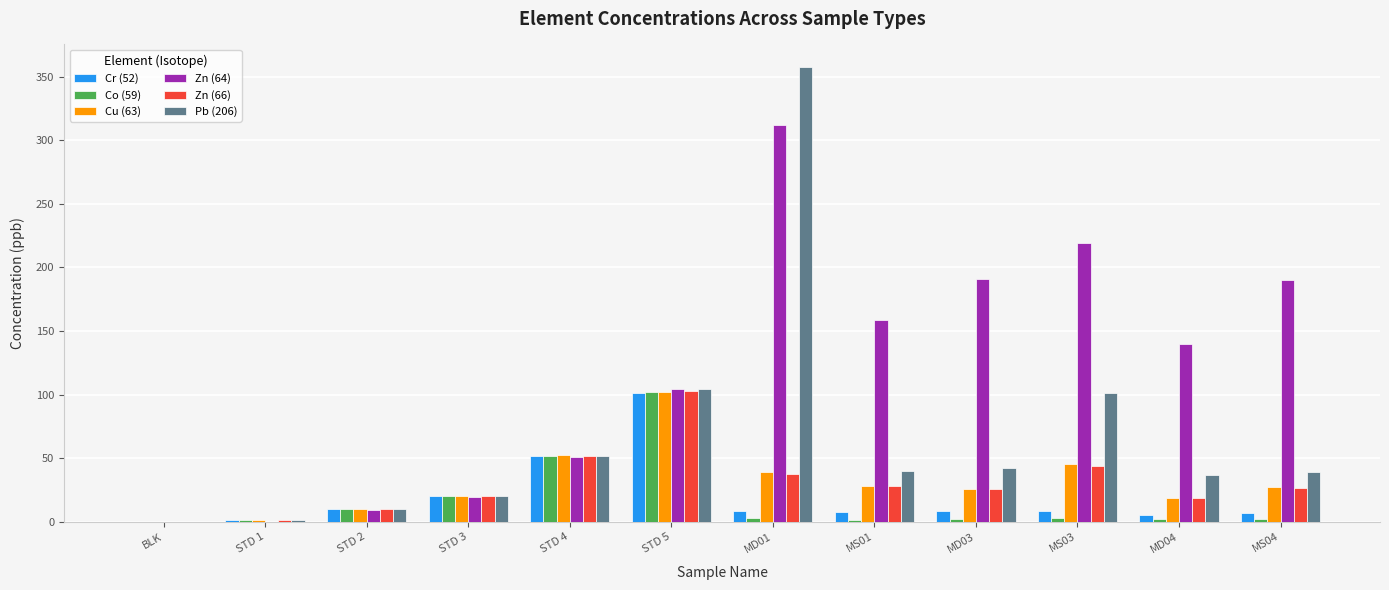

Are the bars grouped side by side (vs. stacked)?

Yes